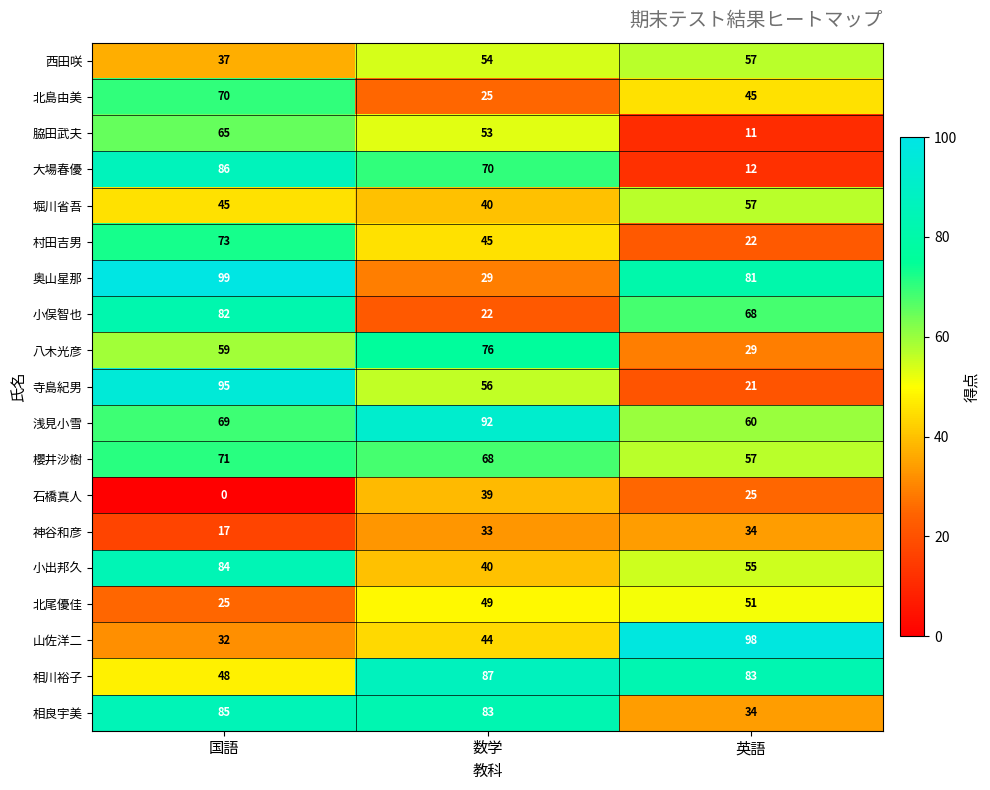

What is the maximum value shown in the chart?

99